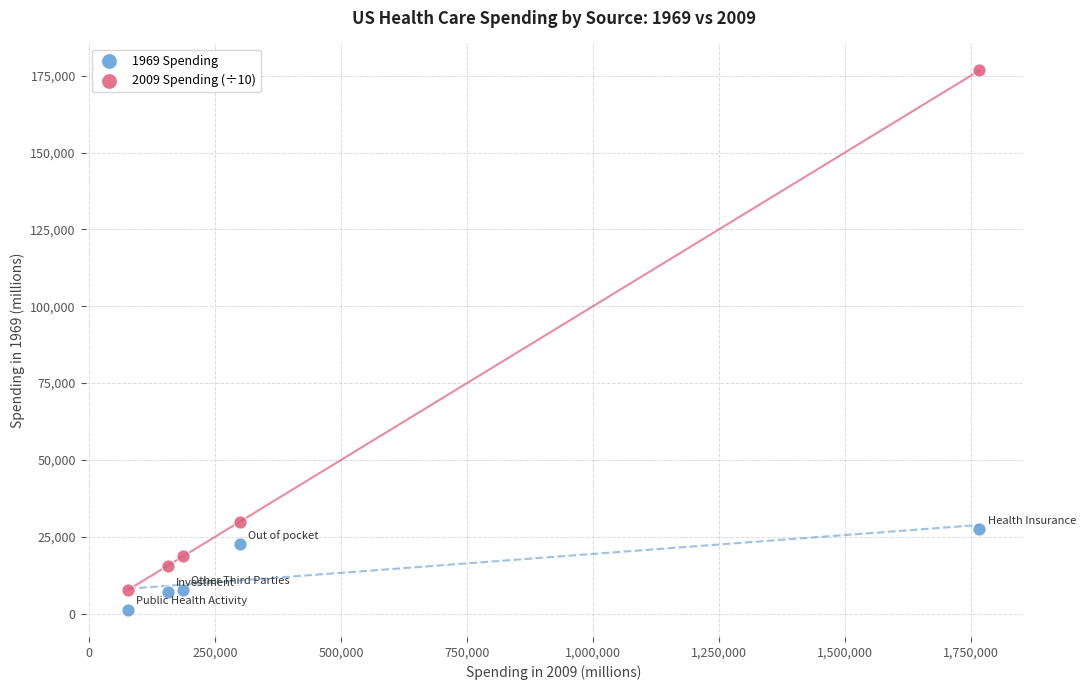

Which series reaches the maximum Y coordinate?

2009 Spending (÷10)